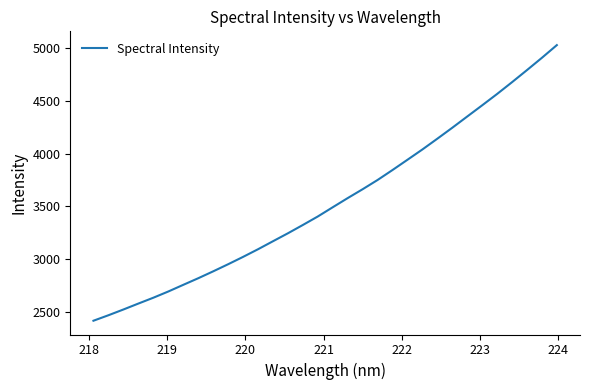

What is the greatest value displayed?

5026.8